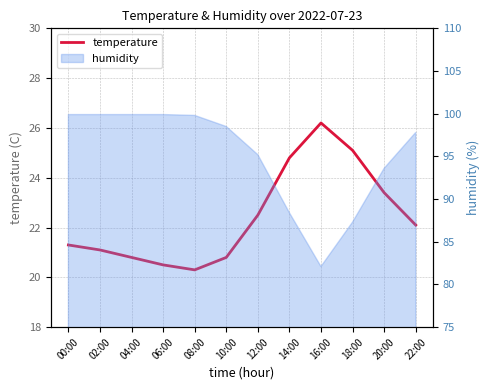

List the labels in order of value, largest first.

16:00, 18:00, 14:00, 20:00, 12:00, 22:00, 00:00, 02:00, 04:00, 10:00, 06:00, 08:00